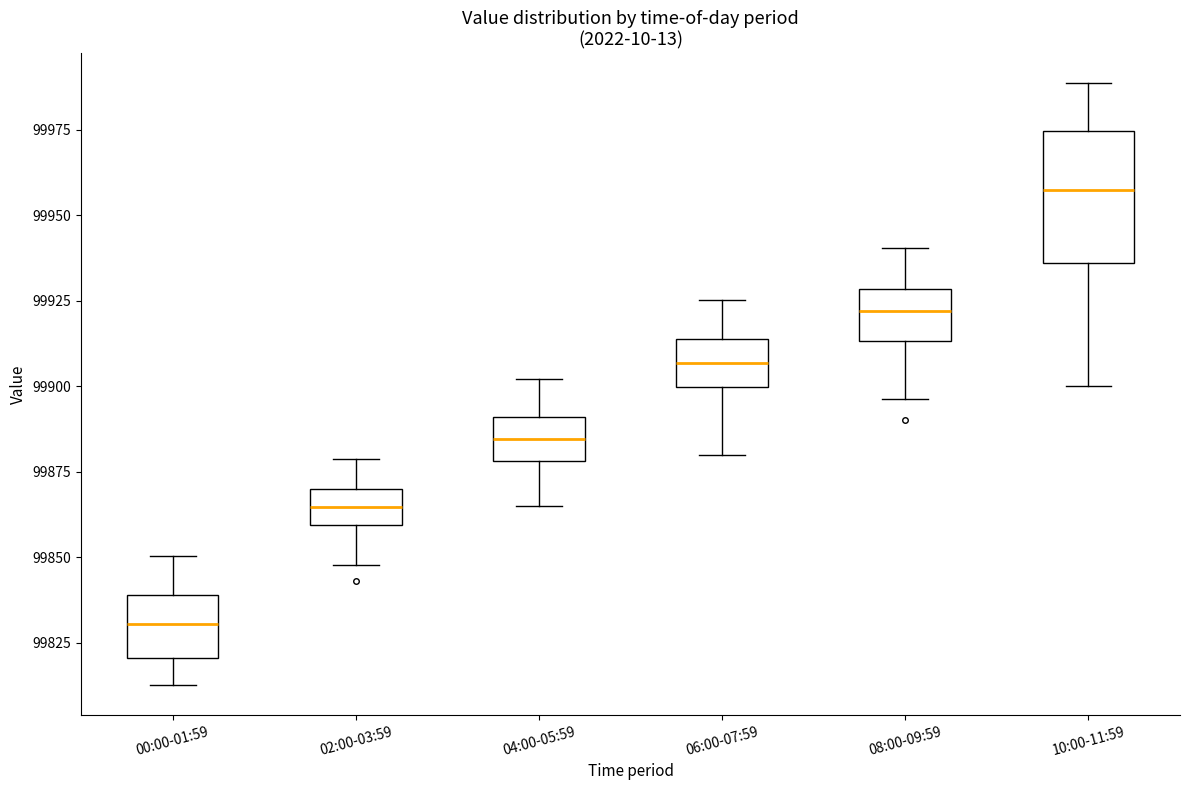

Reading left to right, read every box against the y-axis: the position of its median line, the range the box covers, and the ends of its whiskers. The values are not printed on the chart, so give them approximately, as read against the axis.

00:00-01:59: median 99830, box 99820 to 99840, whiskers 99815 to 99850
02:00-03:59: median 99865, box 99860 to 99870, whiskers 99850 to 99880
04:00-05:59: median 99885, box 99880 to 99890, whiskers 99865 to 99900
06:00-07:59: median 99905, box 99900 to 99915, whiskers 99880 to 99925
08:00-09:59: median 99920, box 99915 to 99930, whiskers 99895 to 99940
10:00-11:59: median 99955, box 99935 to 99975, whiskers 99900 to 99990